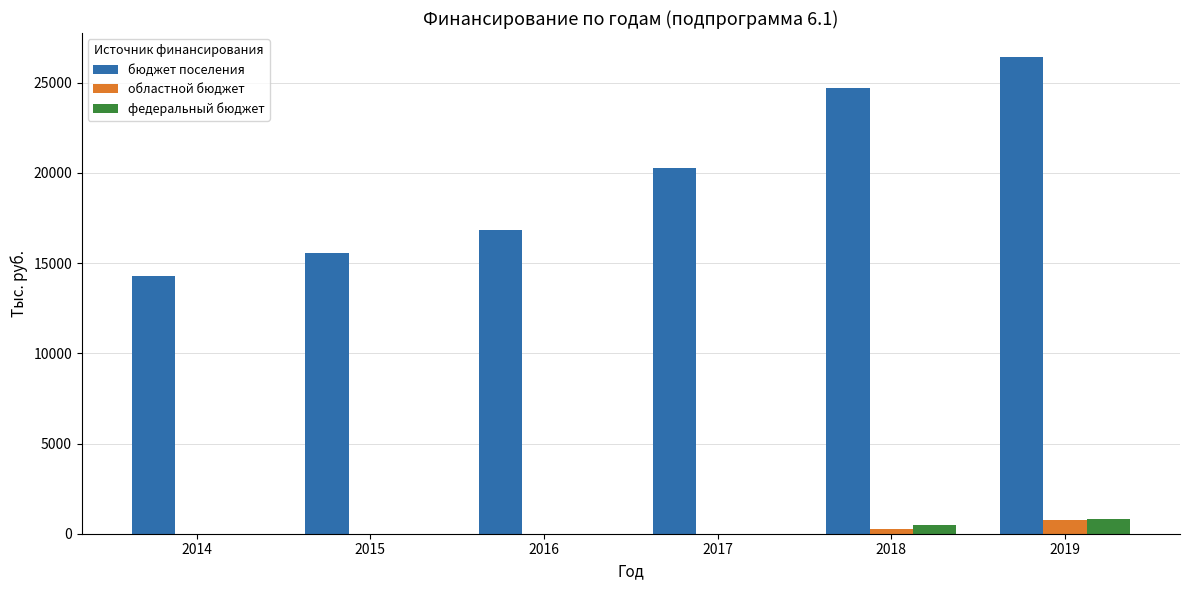

What is the sum of all федеральный бюджет values?

1302.0